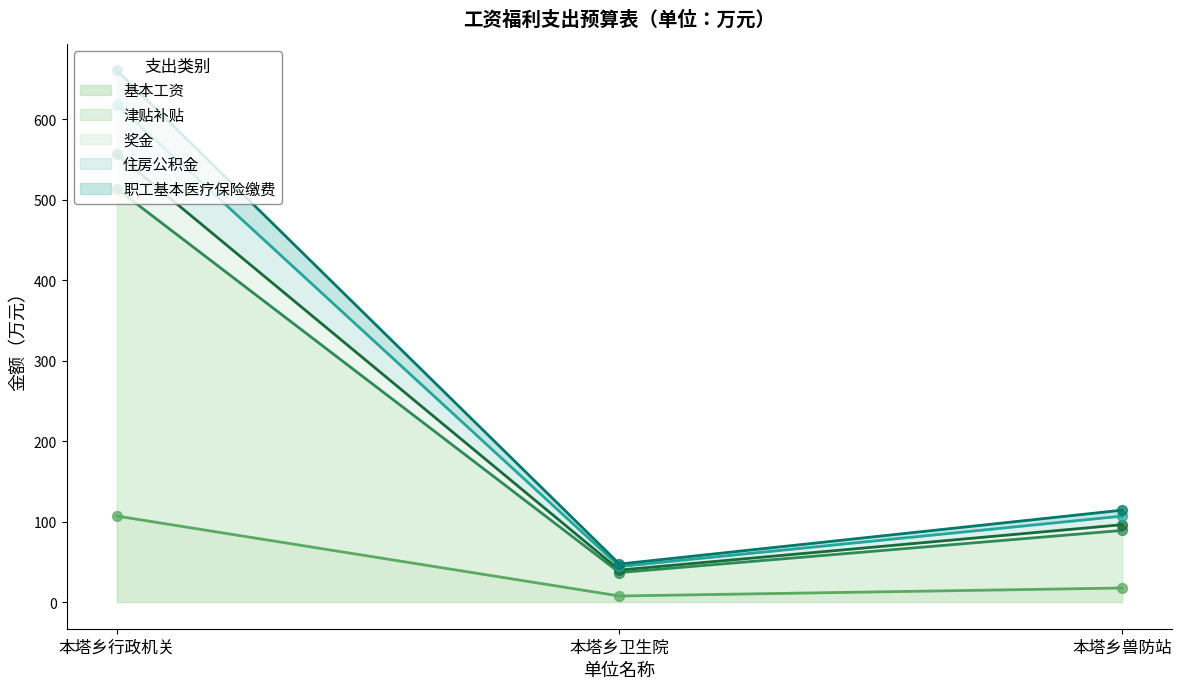

Which series has the largest total across all categories?

职工基本医疗保险缴费